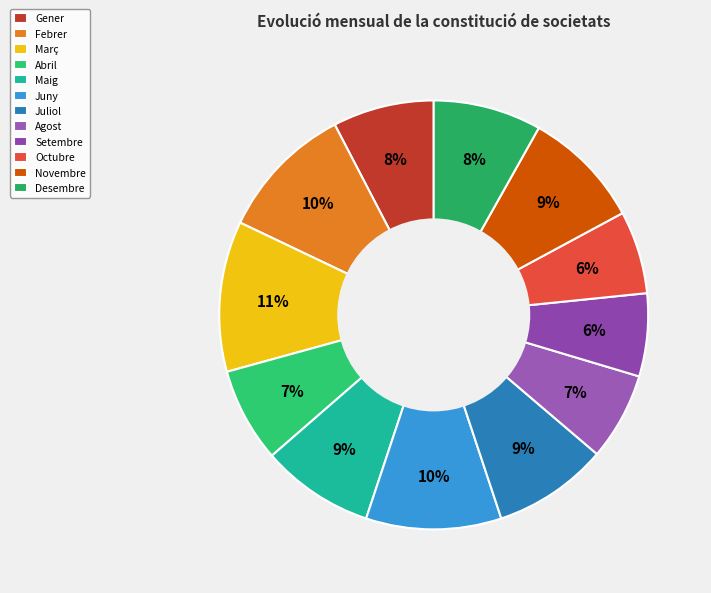

True or false: Febrer accounts for 10% of the total.

True